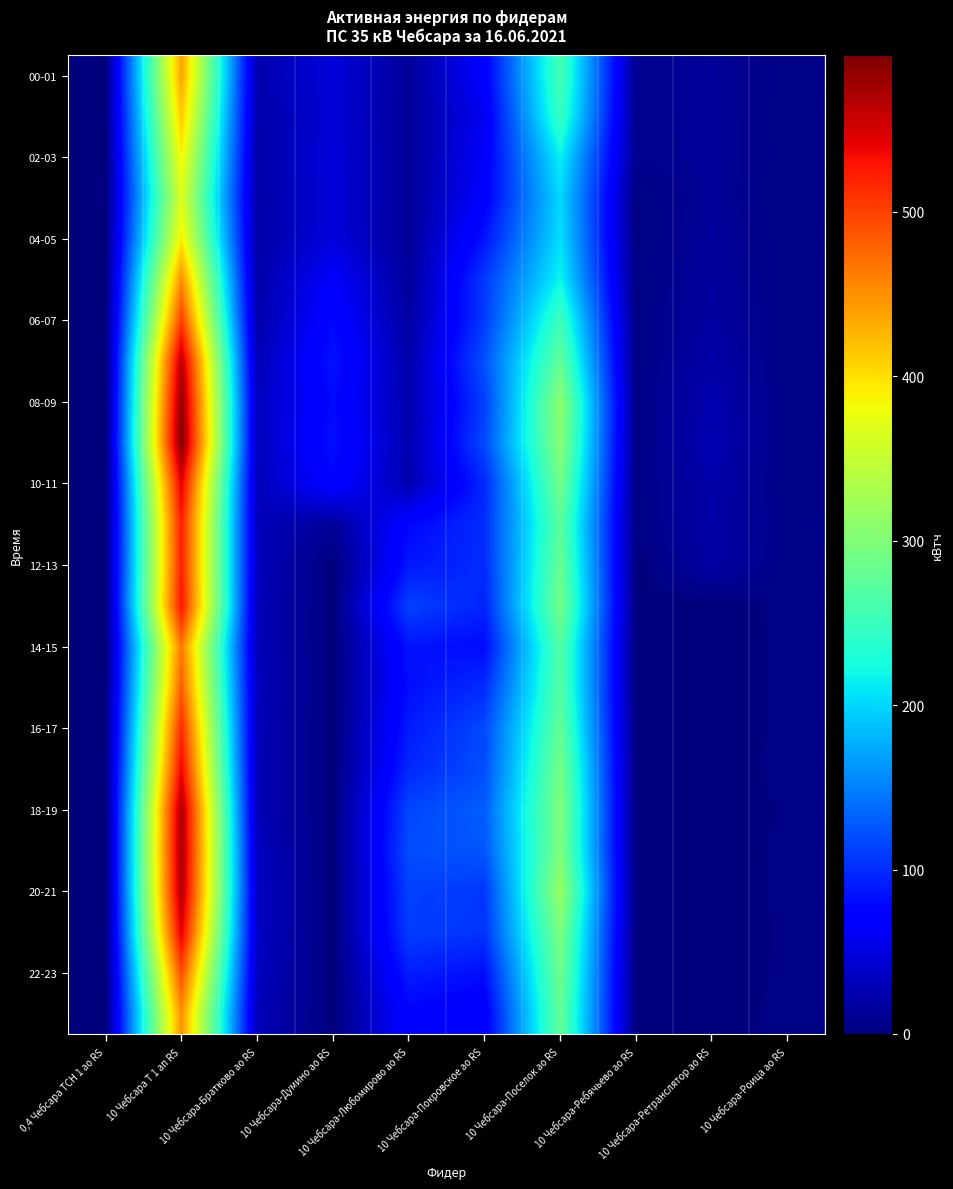

What is the maximum value shown in the chart?

595.2